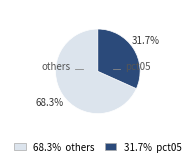

Does any single category account for the majority?

Yes